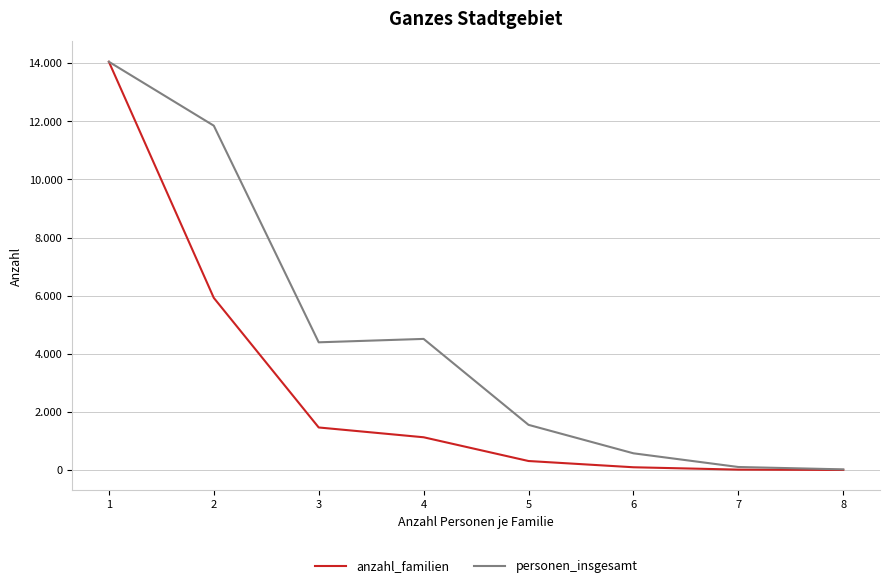

The anzahl_familien series shows 5924 at 2. True or false?

True